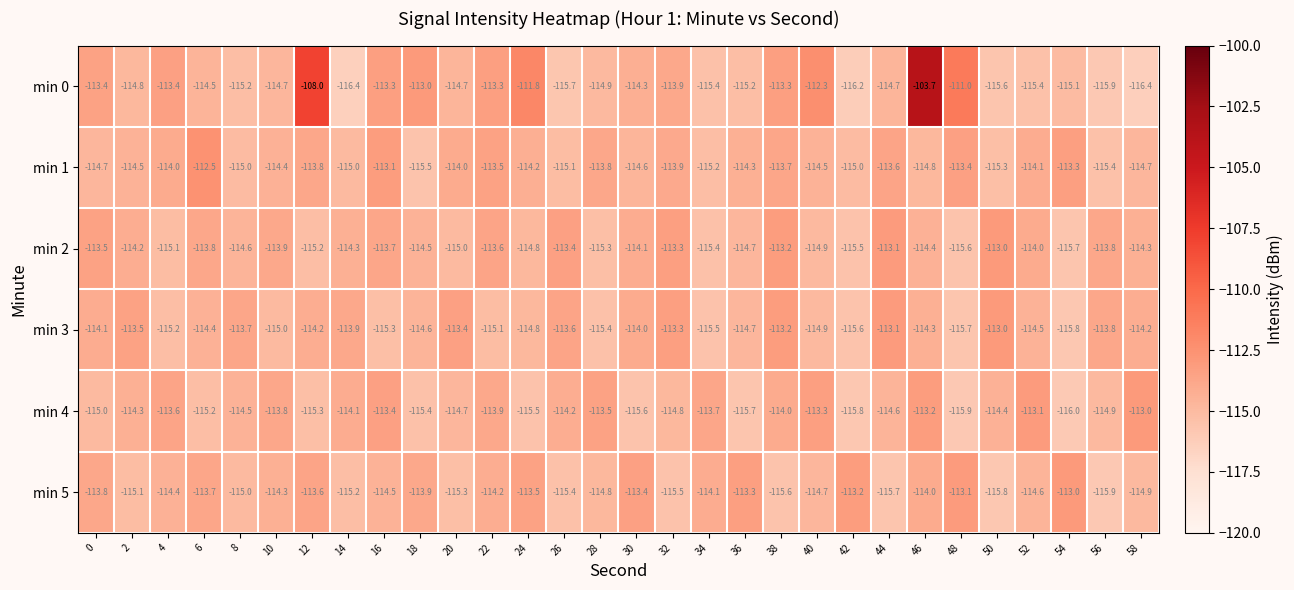

What is the approximate value of min 2 at 36?

-114.7